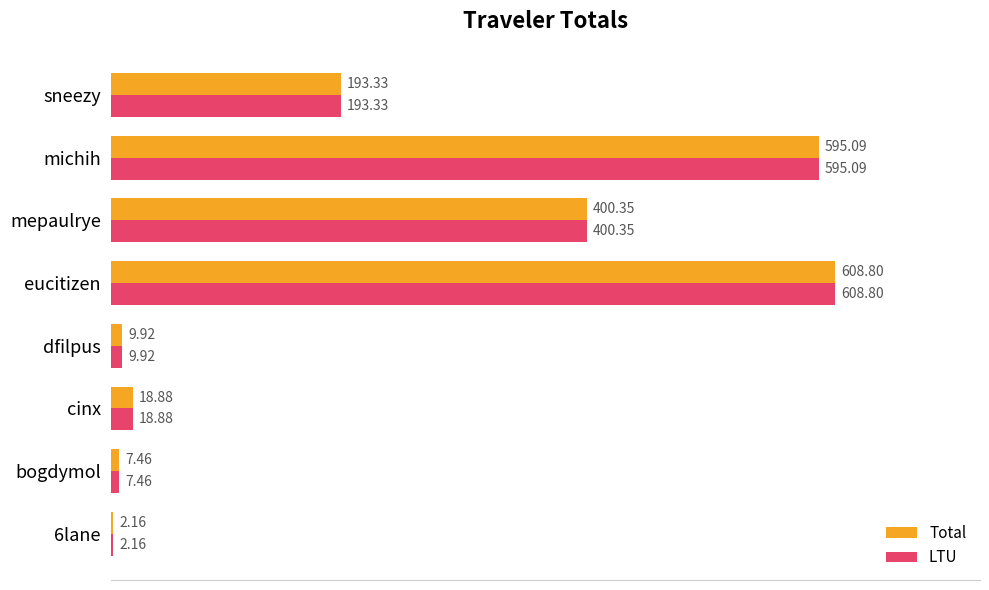

Where is LTU nearest to the value 305?

mepaulrye